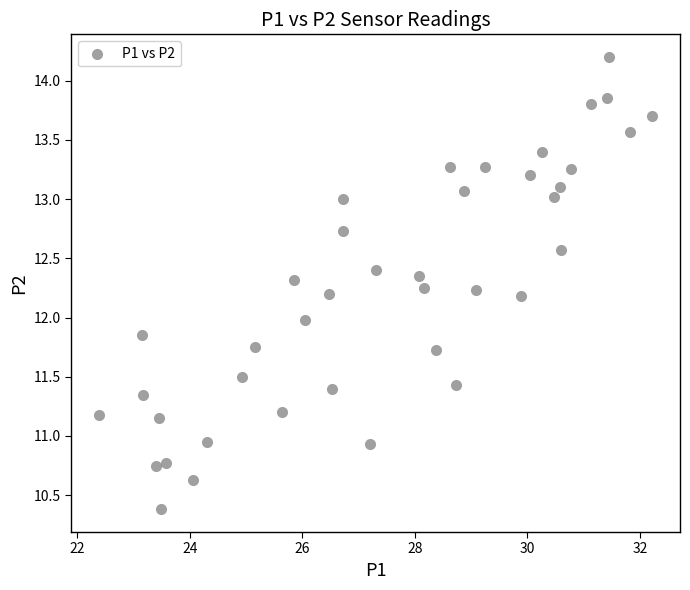

What is the range of X values (max minus min)?

9.8